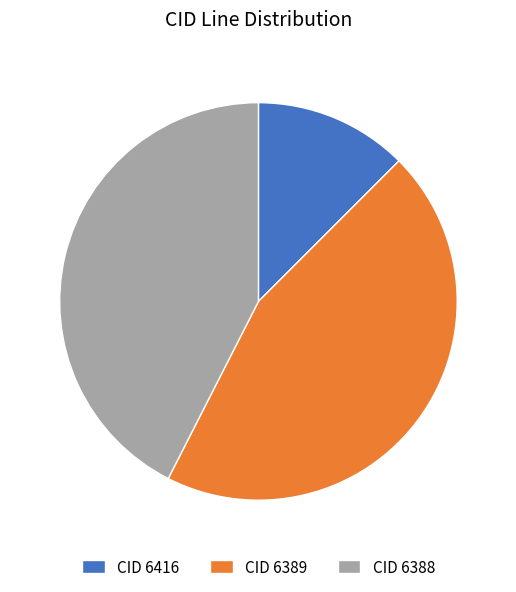

Count the number of slices in the pie.

3